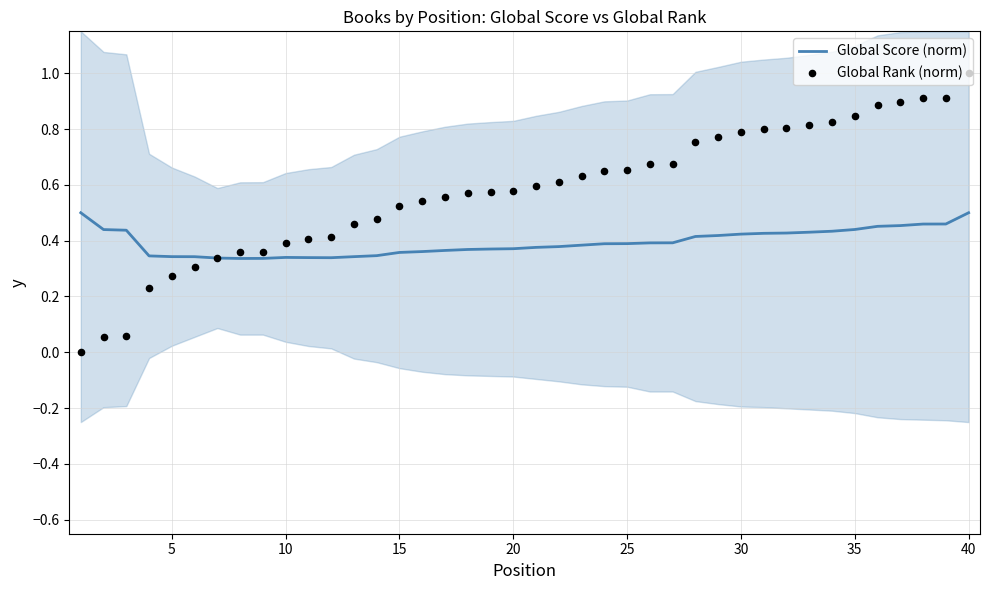

Which series has the largest total across all categories?

Global Rank (norm)